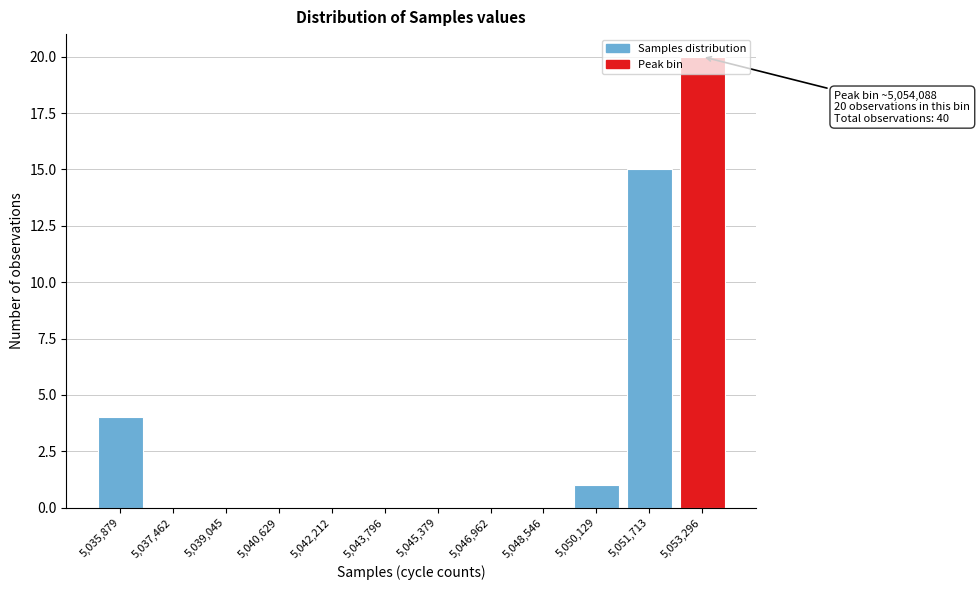

True or false: the data shows 0 at 5,042,212.

True